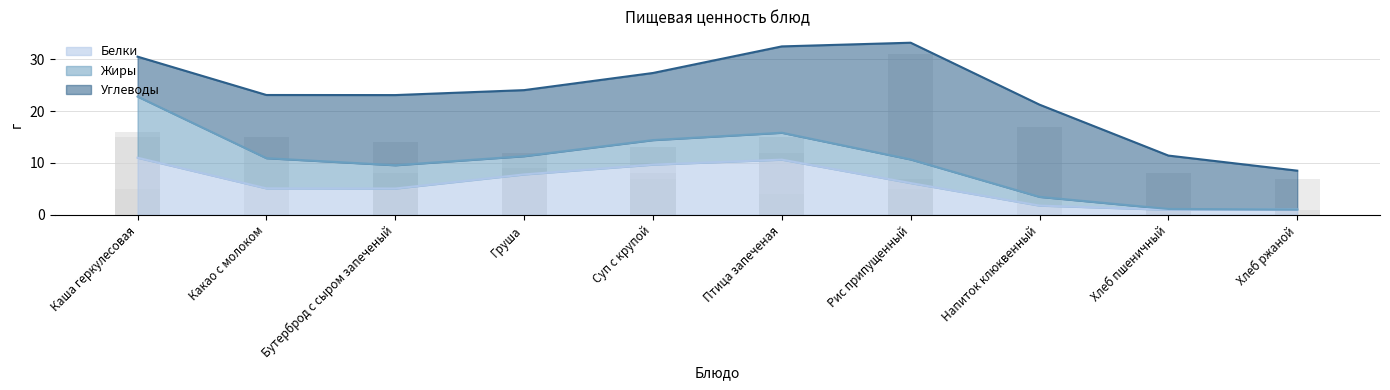

Is it true that Жиры equals 7.0 at Рис припущенный?

True